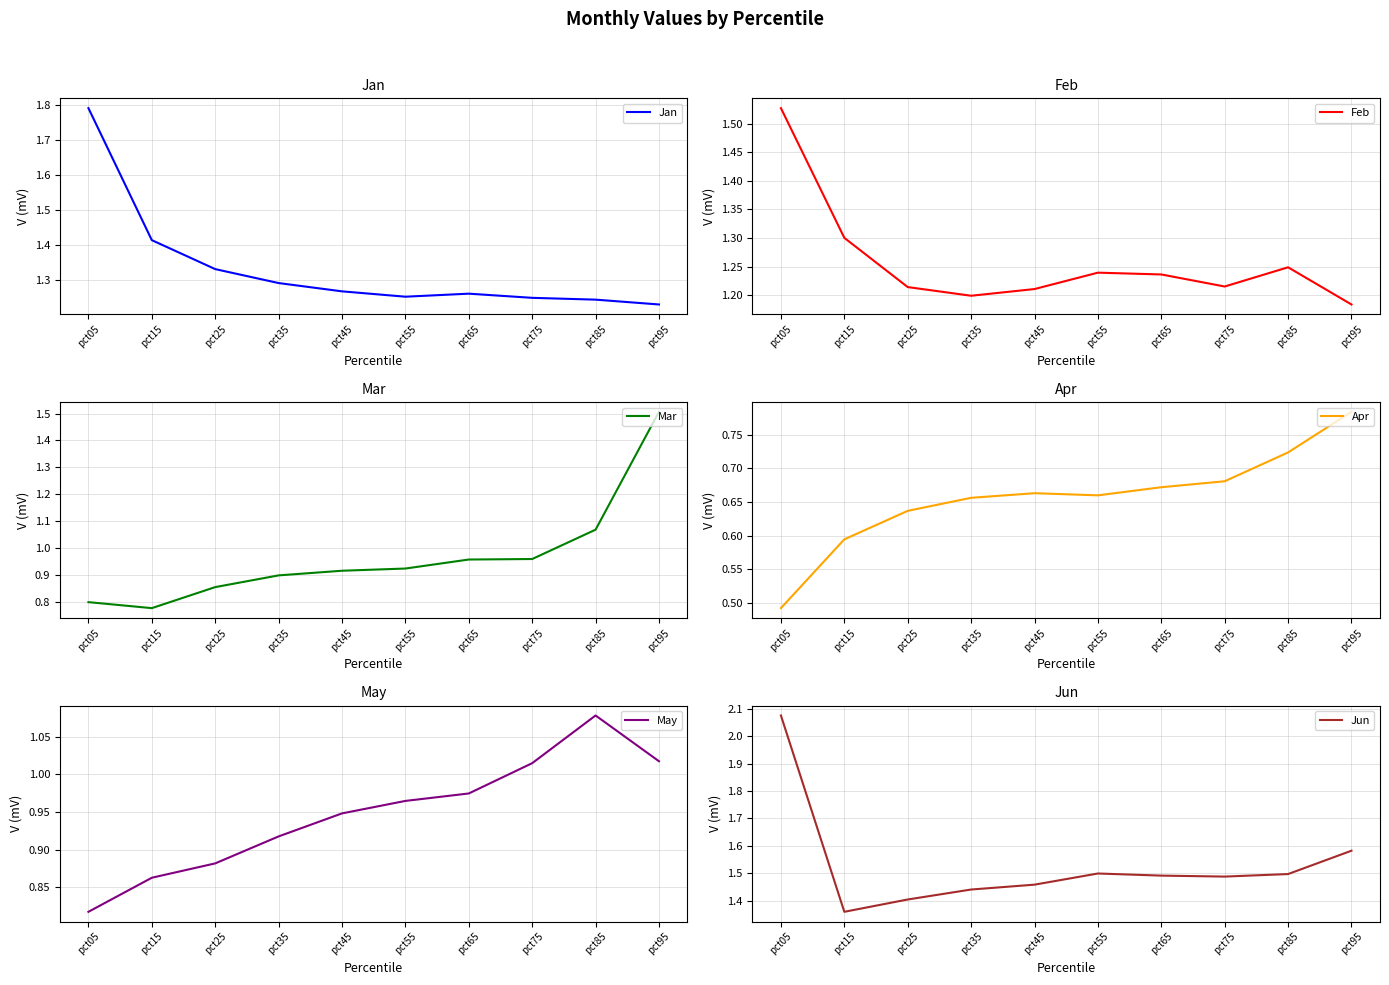

True or false: Feb and Apr intersect in this chart.

False